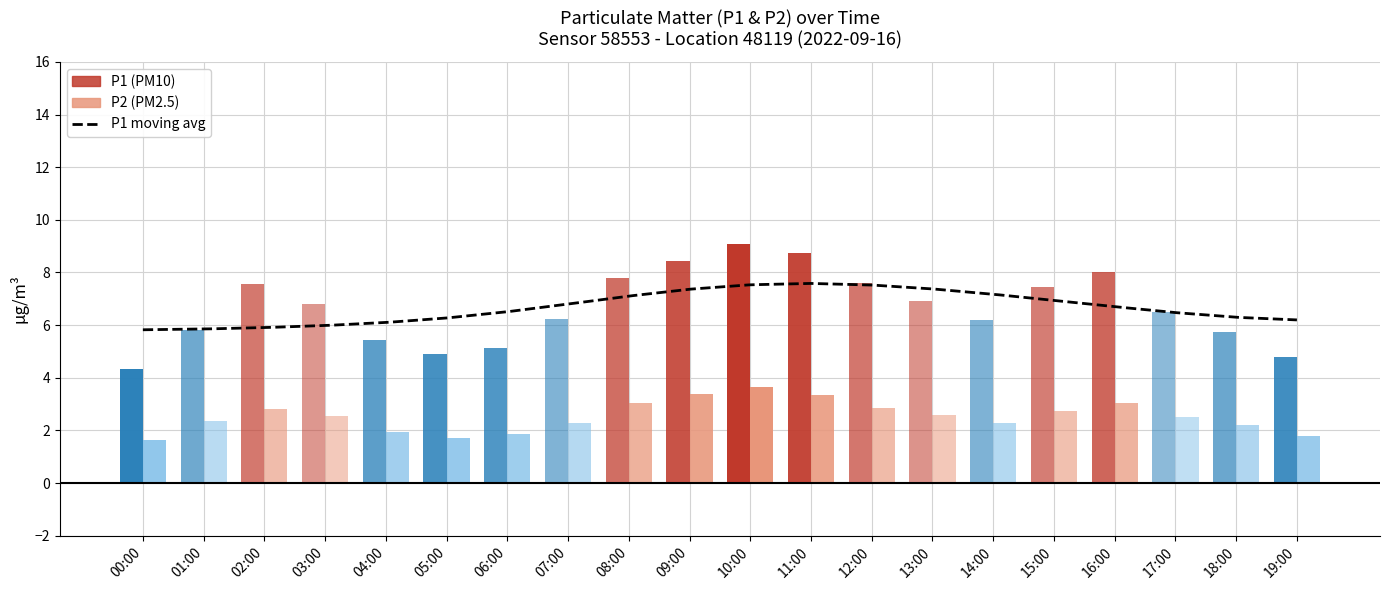

Reading right to left, transcribe all the data shown in this chart.

P1: 4.8	5.8	6.5	8.0	7.4	6.2	6.9	7.6	8.8	9.1	8.4	7.8	6.2	5.2	4.9	5.4	6.8	7.6	5.8	4.3
P2: 1.8	2.2	2.5	3.0	2.8	2.3	2.6	2.9	3.4	3.6	3.4	3.0	2.3	1.9	1.7	1.9	2.5	2.8	2.4	1.6